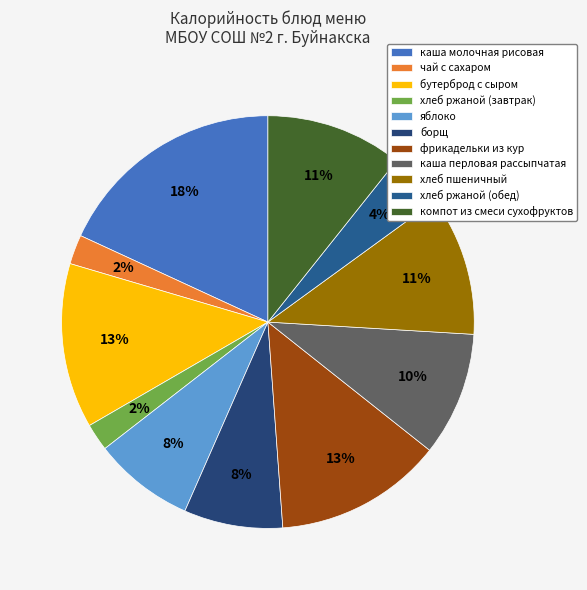

Count the number of slices in the pie.

11